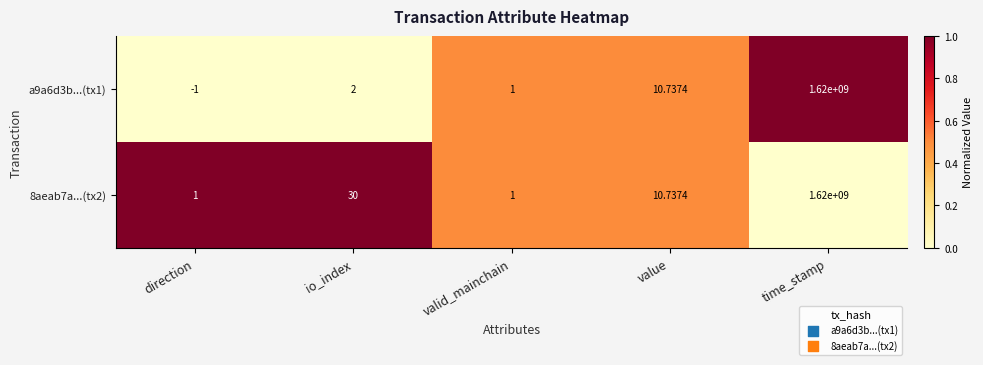

Where is a9a6d3b...(tx1) nearest to the value 809999999?

value